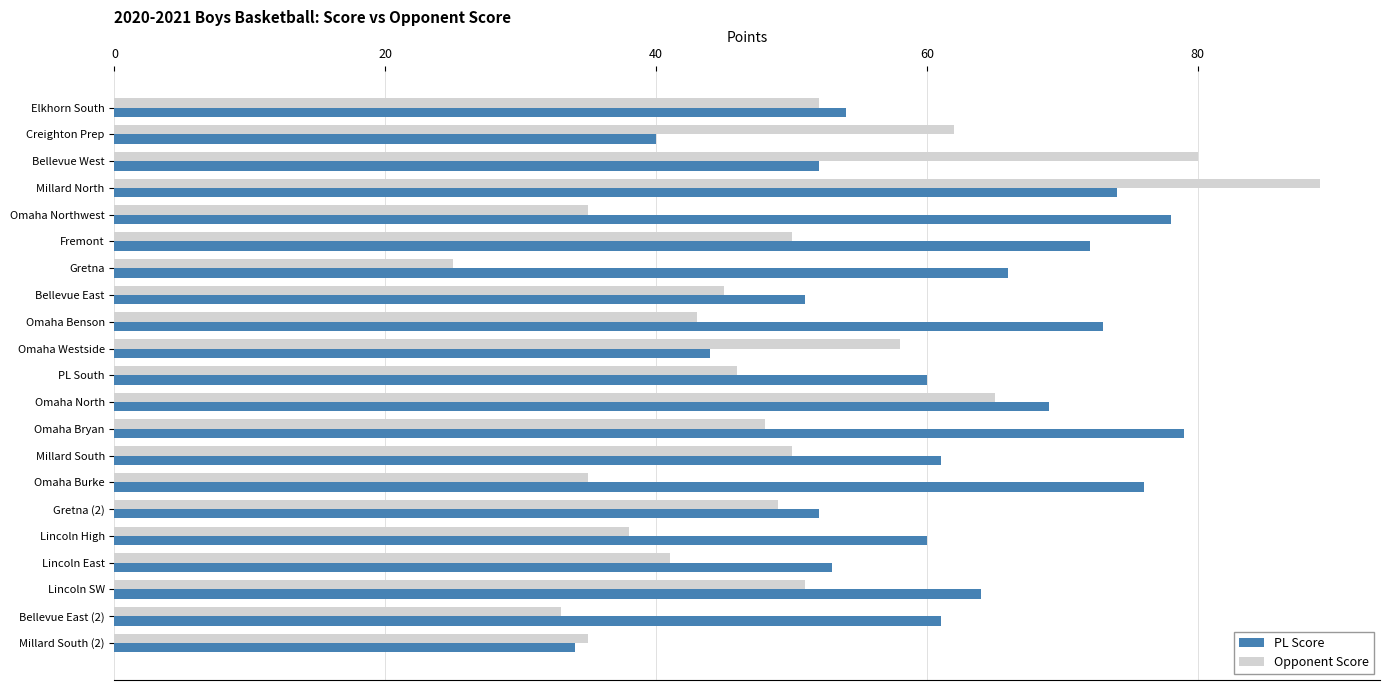

At which label does Opponent Score reach its peak?

Millard North